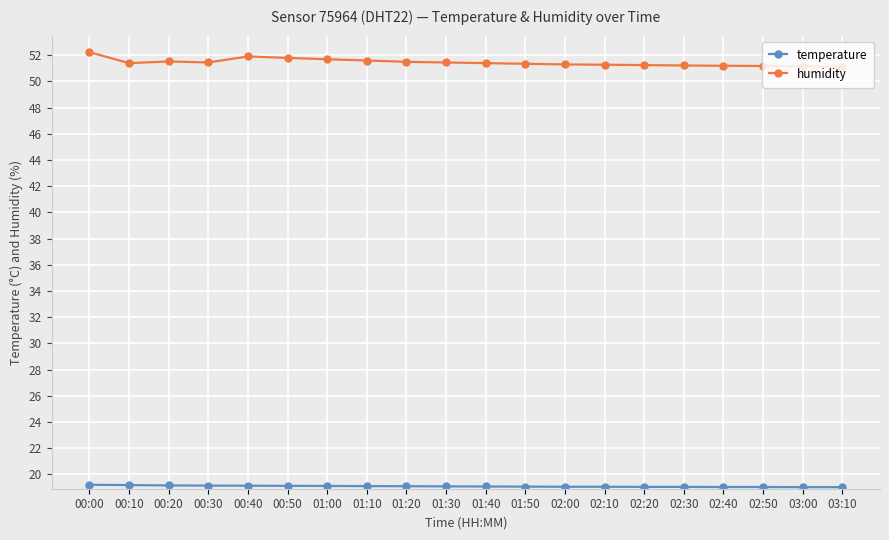

What is the spread (max minus min) of values at 01:10?

32.5